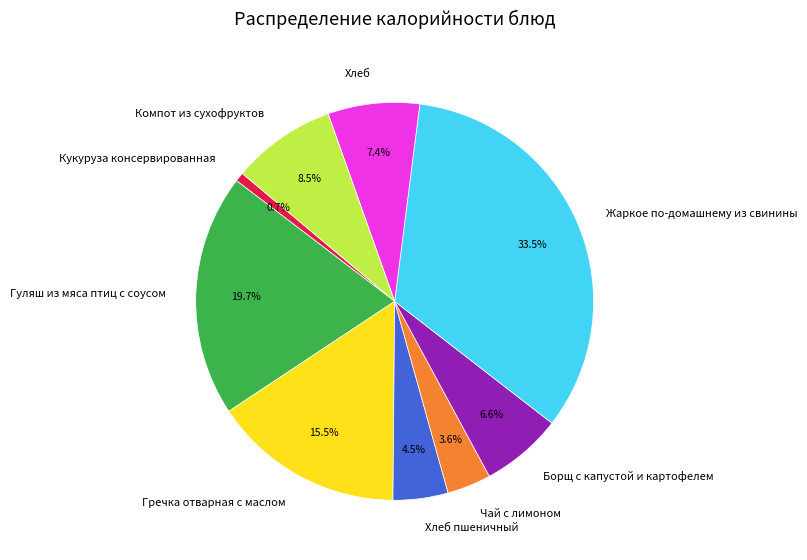

Is the sum of Гречка отварная с маслом and Жаркое по-домашнему из свинины greater than half?

No